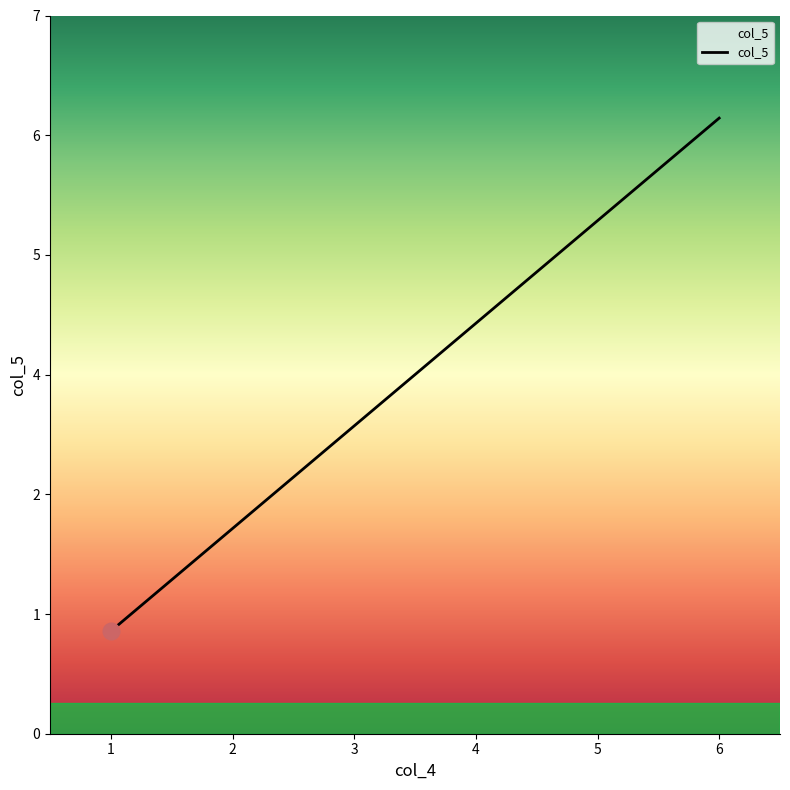

Does the chart display data point markers on the line(s)?

No